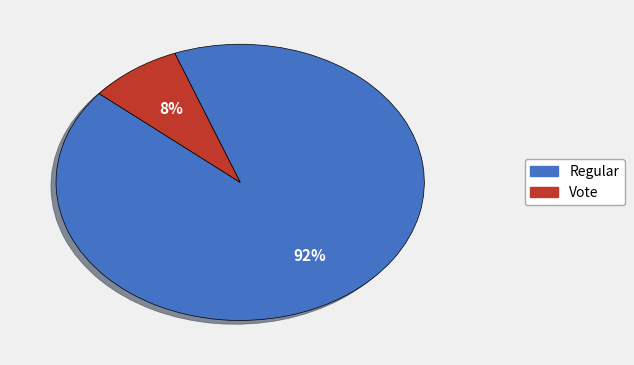

What percentage is the Vote slice, to the nearest percent?

8%